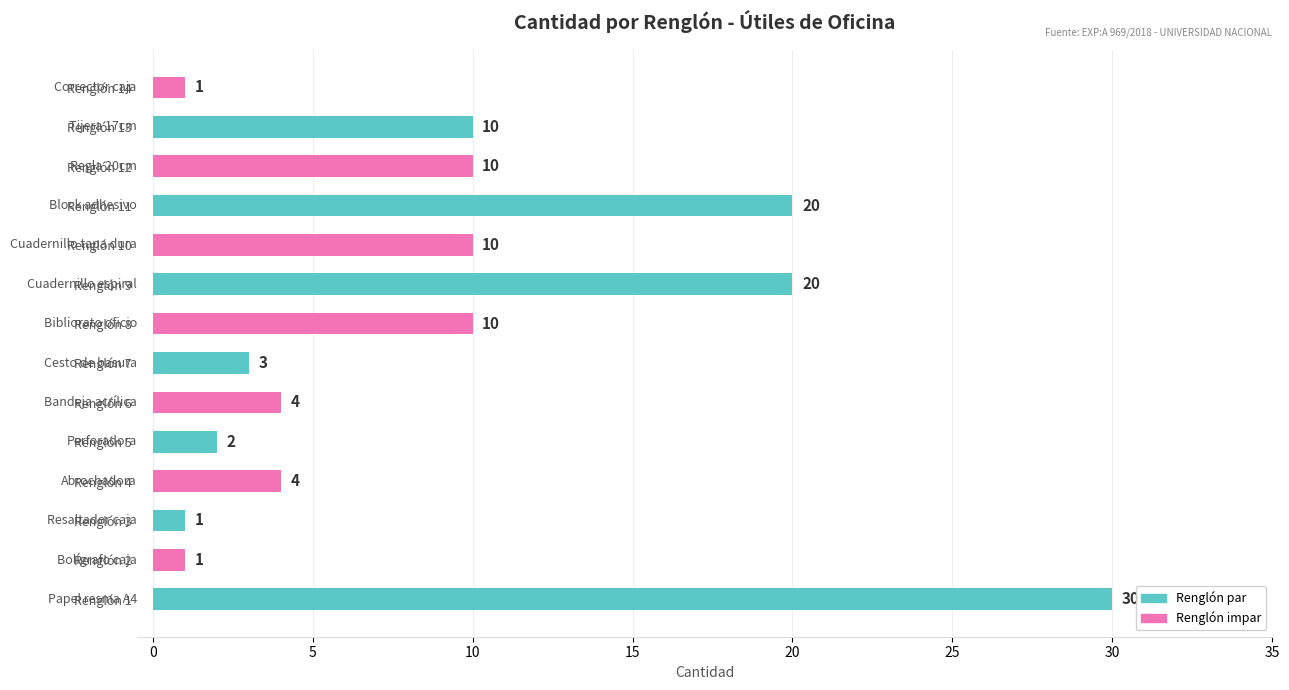

Reading bottom to top, what are all the values shown in this chart?

Renglón 1=30	Renglón 2=1	Renglón 3=1	Renglón 4=4	Renglón 5=2	Renglón 6=4	Renglón 7=3	Renglón 8=10	Renglón 9=20	Renglón 10=10	Renglón 11=20	Renglón 12=10	Renglón 13=10	Renglón 14=1